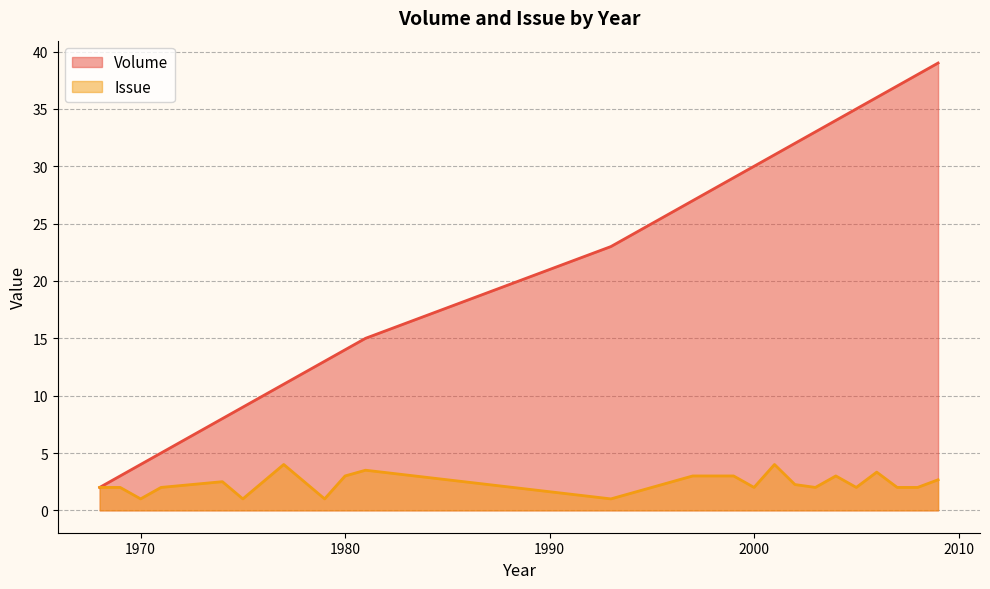

Which series has the largest total across all categories?

Volume